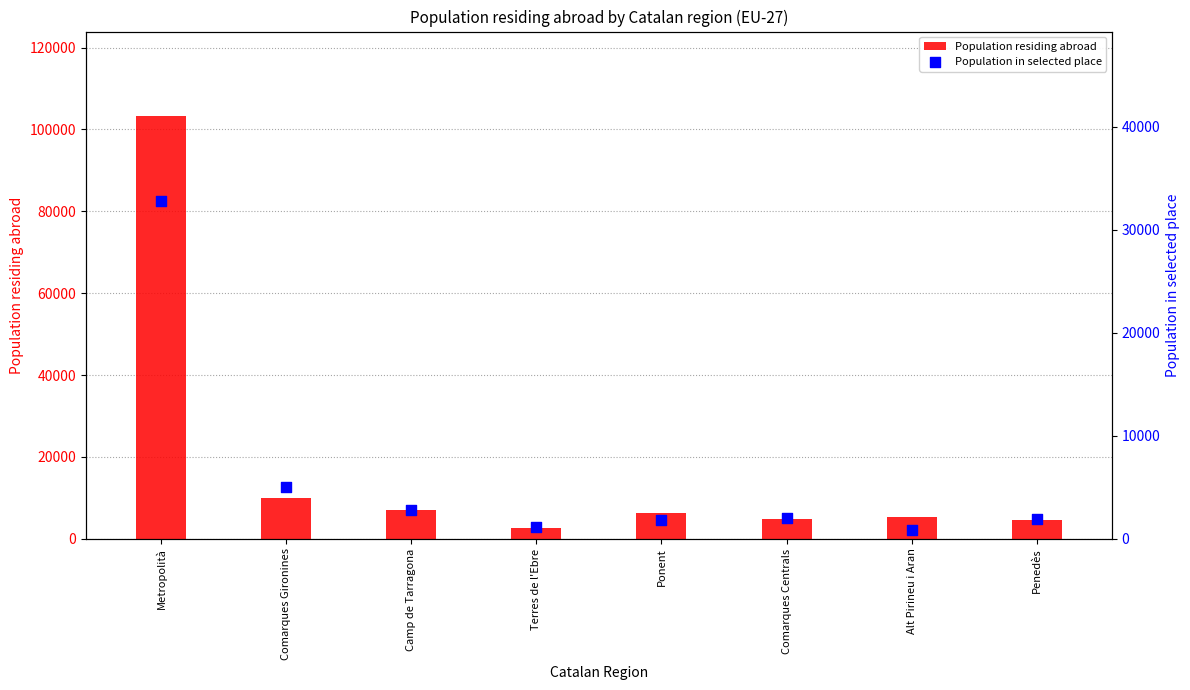

At how many categories does at least one series exceed 85467?

1